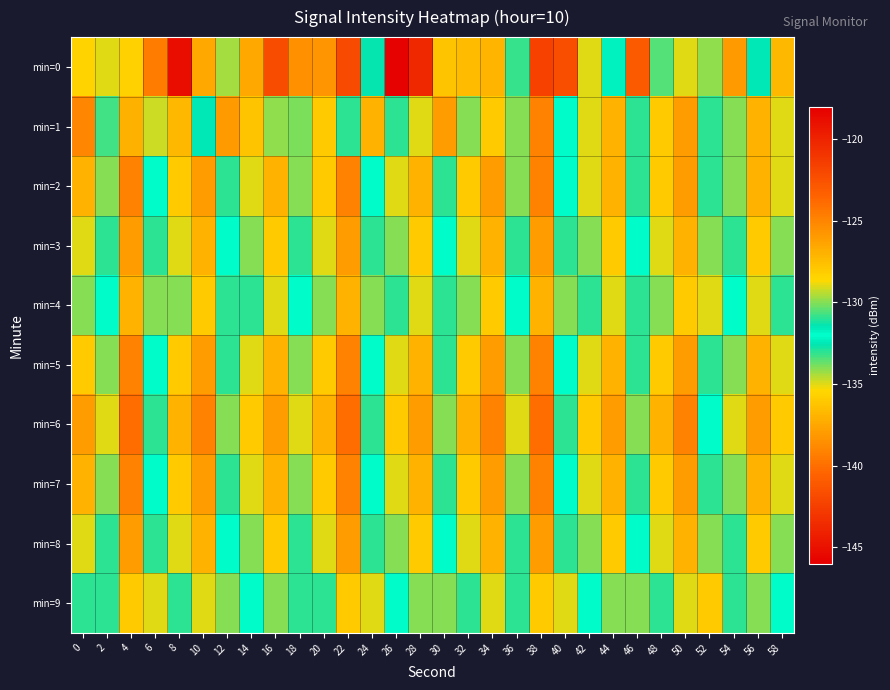

Reading right to left, list all the values displayed in this chart.

min=0: 58=-127.3	56=-131.5	54=-126.0	52=-129.9	50=-129.0	48=-133.5	46=-123.0	44=-131.7	42=-129.0	40=-141.6	38=-121.7	36=-130.8	34=-127.1	32=-127.4	30=-127.8	28=-143.8	26=-145.8	24=-132.6	22=-122.1	20=-125.7	18=-138.5	16=-141.7	14=-126.6	12=-129.7	10=-126.6	8=-118.8	6=-124.6	4=-128.3	2=-129.0	0=-128.4
min=1: 58=-129.0	56=-127.0	54=-130.0	52=-133.0	50=-126.0	48=-128.0	46=-131.0	44=-127.0	42=-129.0	40=-132.0	38=-125.0	36=-130.0	34=-128.0	32=-134.0	30=-126.0	28=-129.0	26=-133.0	24=-127.0	22=-131.0	20=-128.0	18=-130.0	16=-134.1	14=-136.2	12=-125.9	10=-132.4	8=-136.8	6=-134.7	4=-126.9	2=-130.7	0=-125.0
min=2: 58=-129.0	56=-127.0	54=-130.0	52=-133.0	50=-126.0	48=-128.0	46=-131.0	44=-127.0	42=-129.0	40=-132.0	38=-125.0	36=-130.0	34=-126.0	32=-128.0	30=-131.0	28=-127.0	26=-129.0	24=-132.0	22=-125.0	20=-128.0	18=-130.0	16=-127.0	14=-129.0	12=-131.0	10=-126.0	8=-128.0	6=-132.0	4=-125.0	2=-130.0	0=-127.0
min=3: 58=-130.0	56=-128.0	54=-131.0	52=-134.0	50=-127.0	48=-129.0	46=-132.0	44=-128.0	42=-130.0	40=-133.0	38=-126.0	36=-131.0	34=-127.0	32=-129.0	30=-132.0	28=-128.0	26=-130.0	24=-133.0	22=-126.0	20=-129.0	18=-131.0	16=-128.0	14=-130.0	12=-132.0	10=-127.0	8=-129.0	6=-133.0	4=-126.0	2=-131.0	0=-129.0
min=4: 58=-131.0	56=-129.0	54=-132.0	52=-135.0	50=-128.0	48=-130.0	46=-133.0	44=-129.0	42=-131.0	40=-134.0	38=-127.0	36=-132.0	34=-128.0	32=-130.0	30=-133.0	28=-129.0	26=-131.0	24=-134.0	22=-127.0	20=-130.0	18=-132.0	16=-129.0	14=-131.0	12=-133.0	10=-128.0	8=-130.0	6=-134.0	4=-127.0	2=-132.0	0=-130.0
min=5: 58=-129.0	56=-127.0	54=-130.0	52=-133.0	50=-126.0	48=-128.0	46=-131.0	44=-127.0	42=-129.0	40=-132.0	38=-125.0	36=-130.0	34=-126.0	32=-128.0	30=-131.0	28=-127.0	26=-129.0	24=-132.0	22=-125.0	20=-128.0	18=-130.0	16=-127.0	14=-129.0	12=-131.0	10=-126.0	8=-128.0	6=-132.0	4=-125.0	2=-130.0	0=-128.0
min=6: 58=-128.0	56=-126.0	54=-129.0	52=-132.0	50=-125.0	48=-127.0	46=-130.0	44=-126.0	42=-128.0	40=-131.0	38=-124.0	36=-129.0	34=-125.0	32=-127.0	30=-130.0	28=-126.0	26=-128.0	24=-131.0	22=-124.0	20=-127.0	18=-129.0	16=-126.0	14=-128.0	12=-130.0	10=-125.0	8=-127.0	6=-131.0	4=-124.0	2=-129.0	0=-126.0
min=7: 58=-129.0	56=-127.0	54=-130.0	52=-133.0	50=-126.0	48=-128.0	46=-131.0	44=-127.0	42=-129.0	40=-132.0	38=-125.0	36=-130.0	34=-126.0	32=-128.0	30=-131.0	28=-127.0	26=-129.0	24=-132.0	22=-125.0	20=-128.0	18=-130.0	16=-127.0	14=-129.0	12=-131.0	10=-126.0	8=-128.0	6=-132.0	4=-125.0	2=-130.0	0=-127.0
min=8: 58=-130.0	56=-128.0	54=-131.0	52=-134.0	50=-127.0	48=-129.0	46=-132.0	44=-128.0	42=-130.0	40=-133.0	38=-126.0	36=-131.0	34=-127.0	32=-129.0	30=-132.0	28=-128.0	26=-130.0	24=-133.0	22=-126.0	20=-129.0	18=-131.0	16=-128.0	14=-130.0	12=-132.0	10=-127.0	8=-129.0	6=-133.0	4=-126.0	2=-131.0	0=-129.0
min=9: 58=-132.0	56=-130.0	54=-133.0	52=-136.0	50=-129.0	48=-131.0	46=-134.0	44=-130.0	42=-132.0	40=-135.0	38=-128.0	36=-133.0	34=-129.0	32=-131.0	30=-134.0	28=-130.0	26=-132.0	24=-135.0	22=-128.0	20=-131.0	18=-133.0	16=-130.0	14=-132.0	12=-134.0	10=-129.0	8=-131.0	6=-135.0	4=-128.0	2=-133.0	0=-131.0